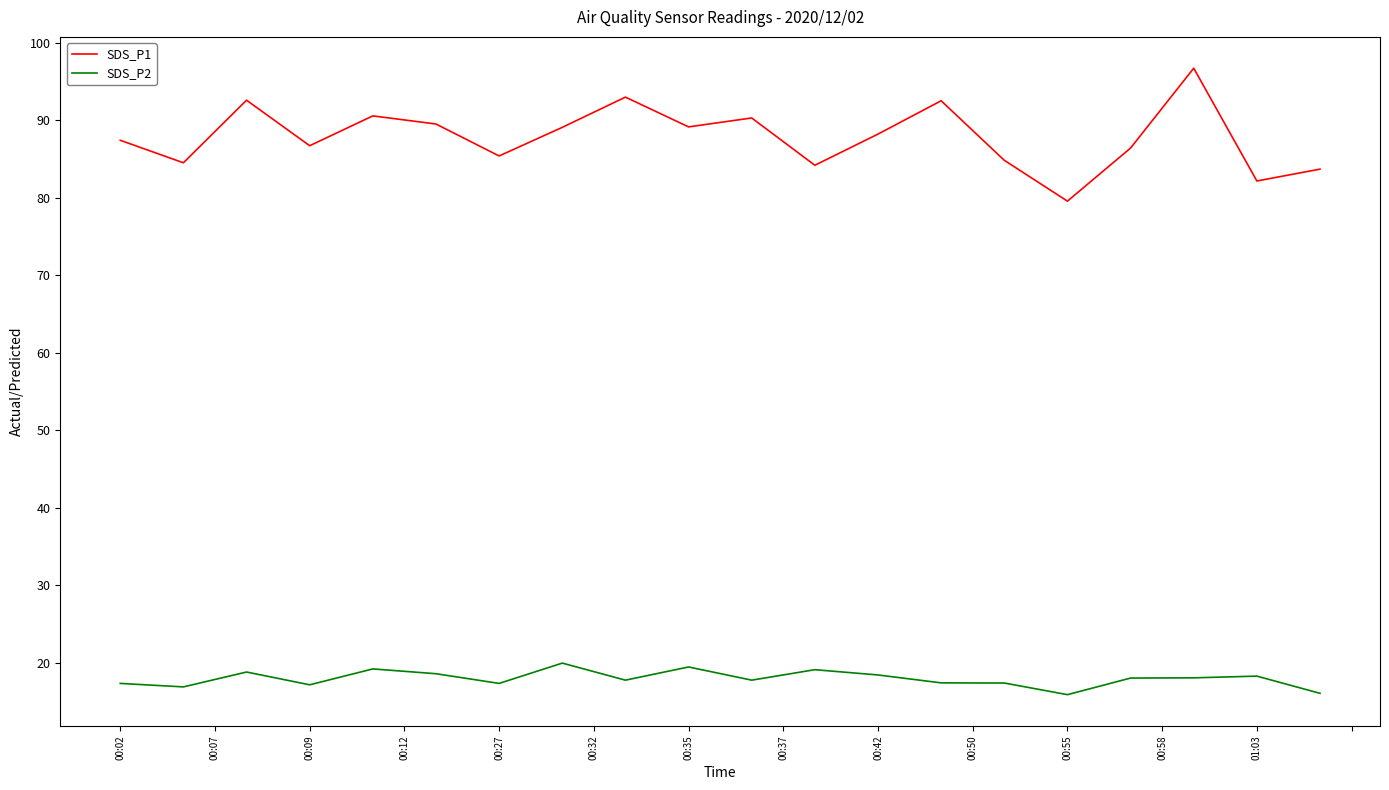

Which series has the largest total across all categories?

SDS_P1